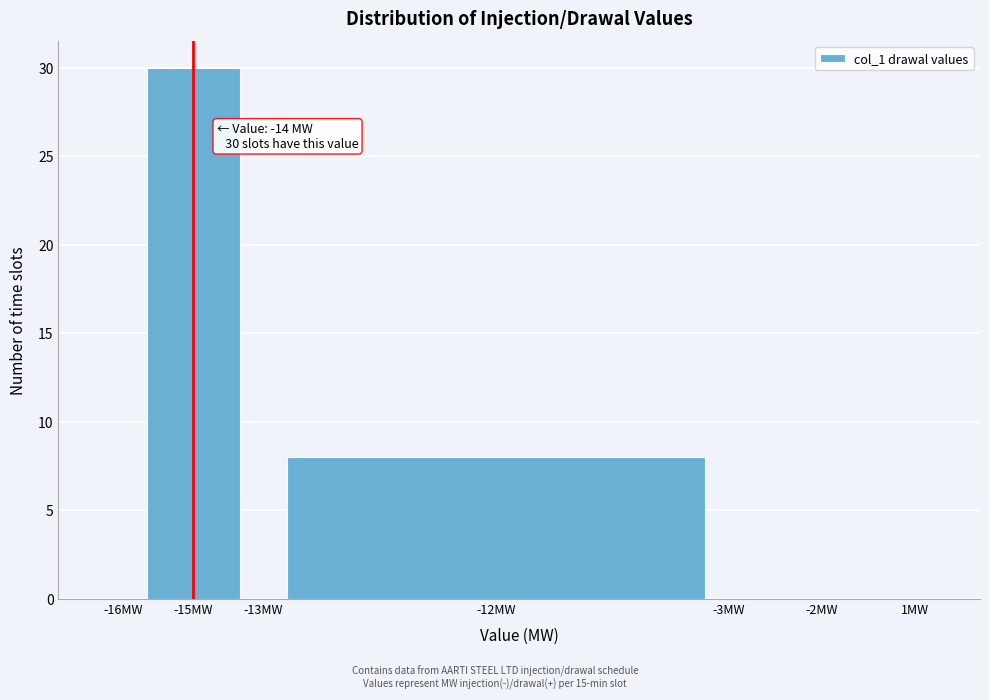

Reading left to right, transcribe all the data shown in this chart.

-16MW=0	-15MW=30	-13MW=0	-12MW=8	-3MW=0	-2MW=0	1MW=0